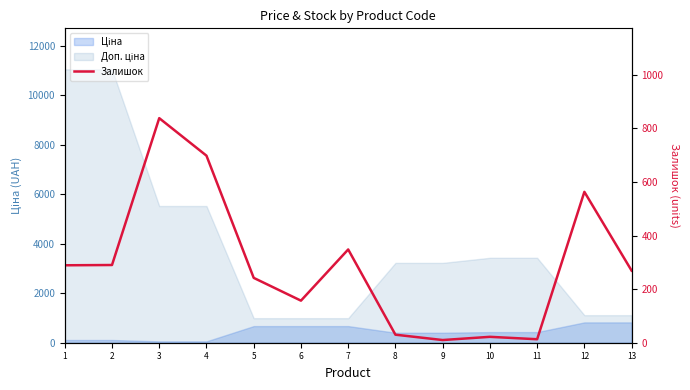

Is it true that the value at 12 is 563?

True